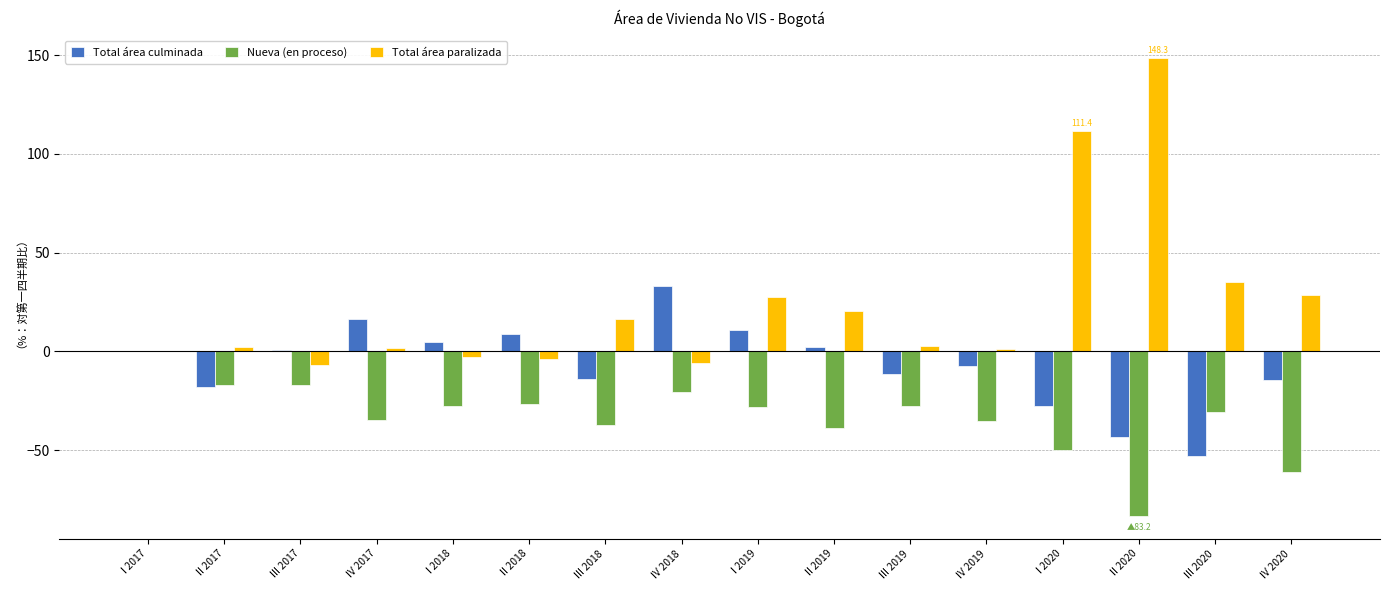

What is the sum of all Total área culminada values?

-112.3